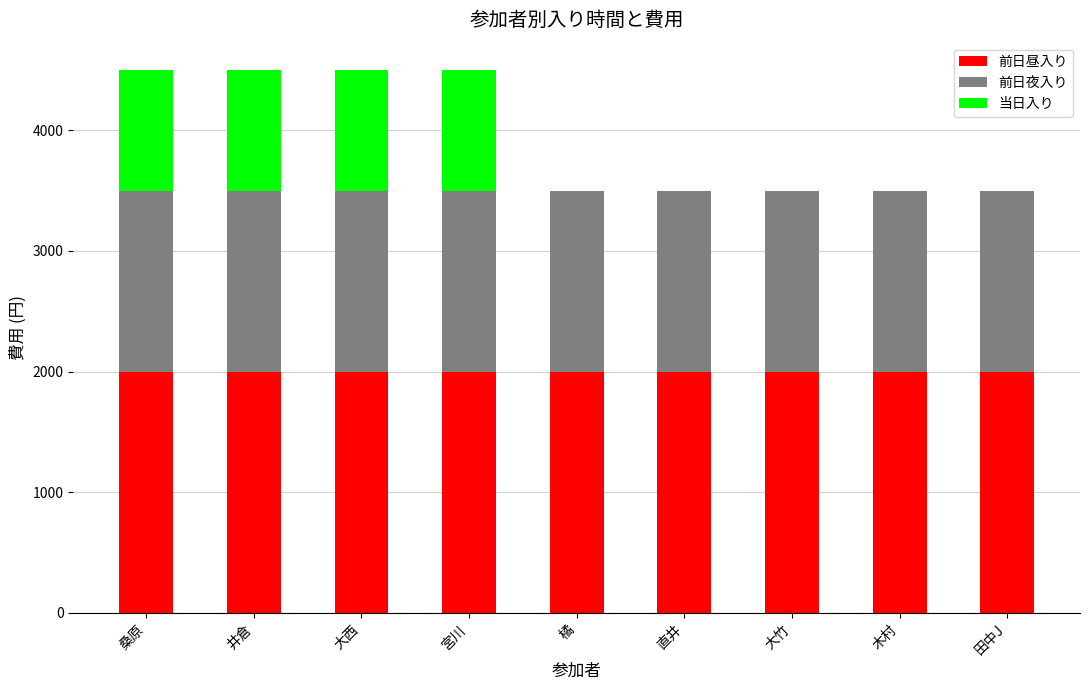

What is the total value across all series at 田中J?

3500